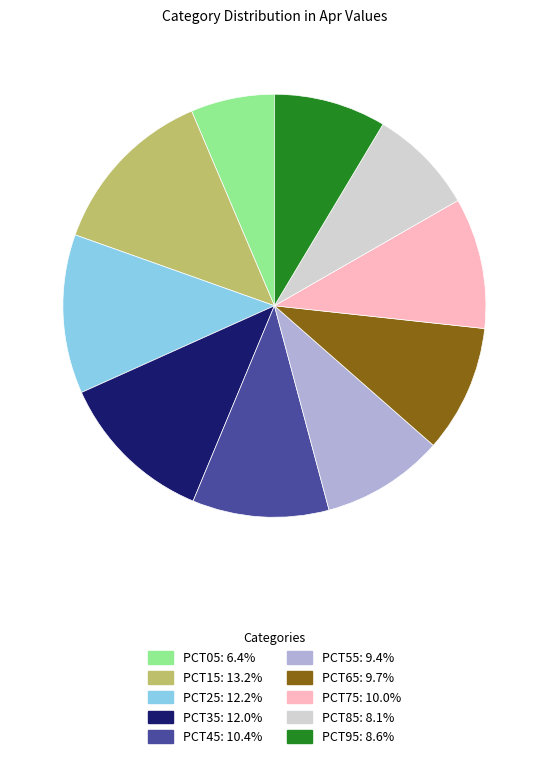

Count the number of slices in the pie.

10